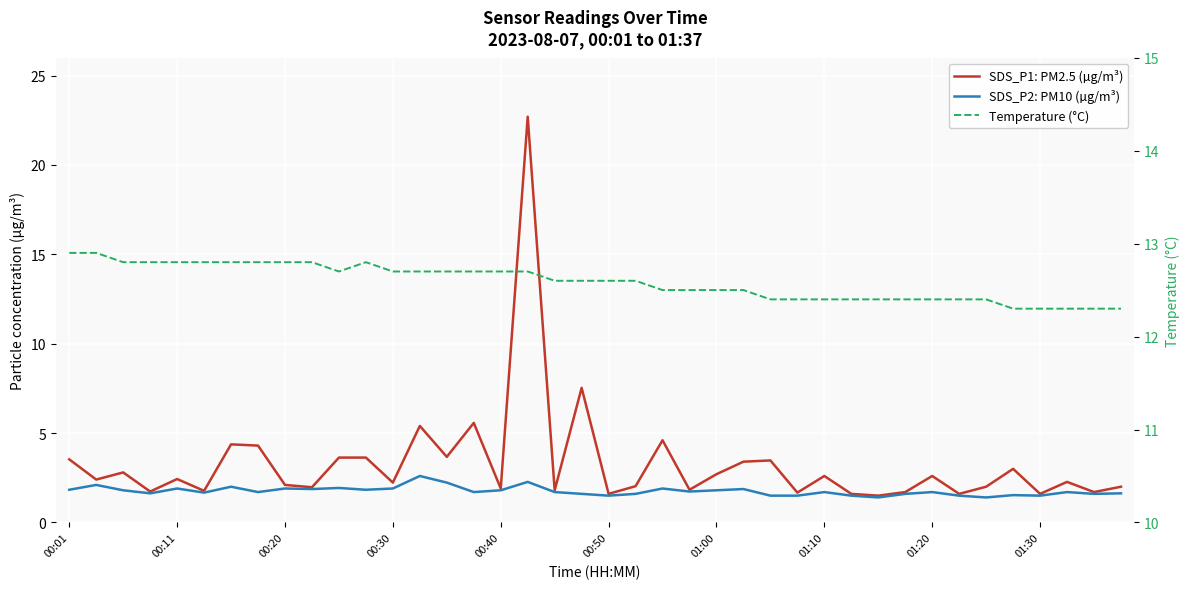

What are all the series names shown in the legend?

SDS_P1: PM2.5 (µg/m³), SDS_P2: PM10 (µg/m³), Temperature (°C)